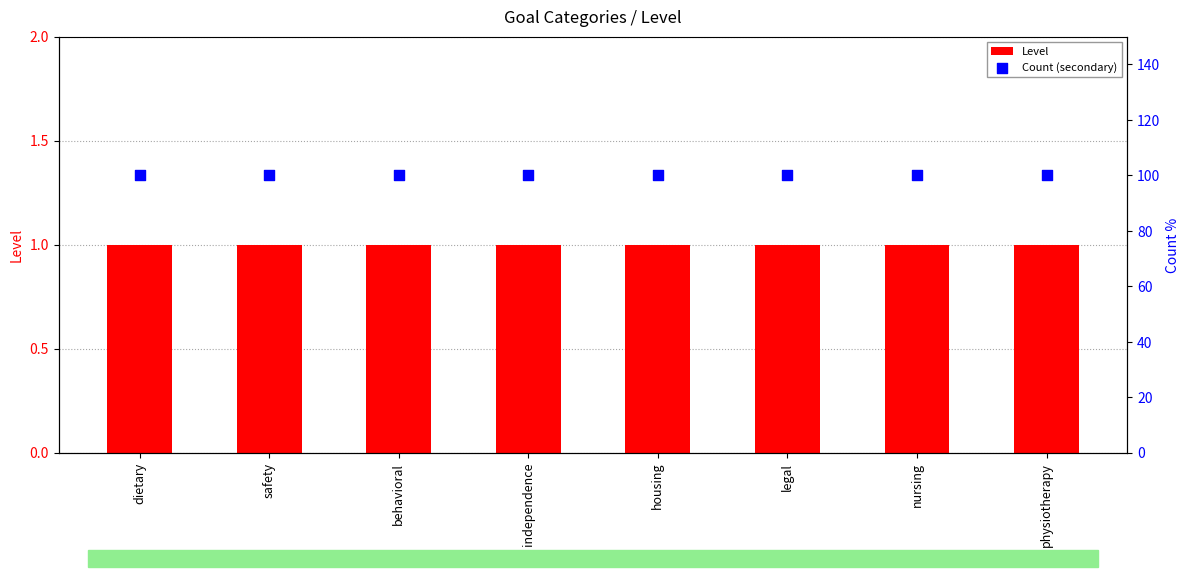

Which series reaches the minimum Y coordinate?

Level